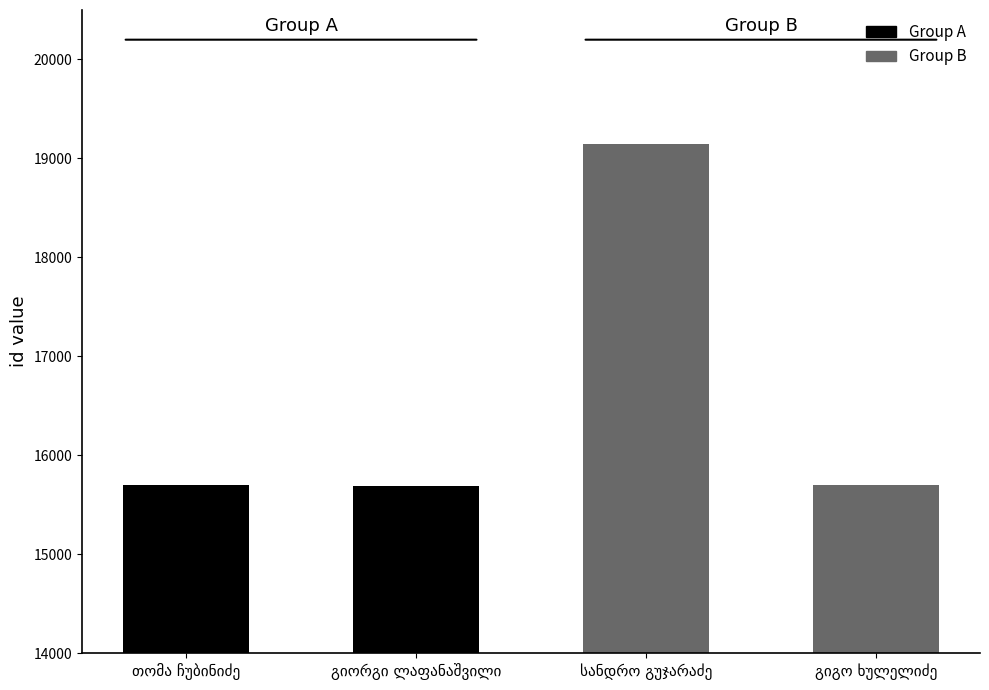

What is the sum of all values?

66236